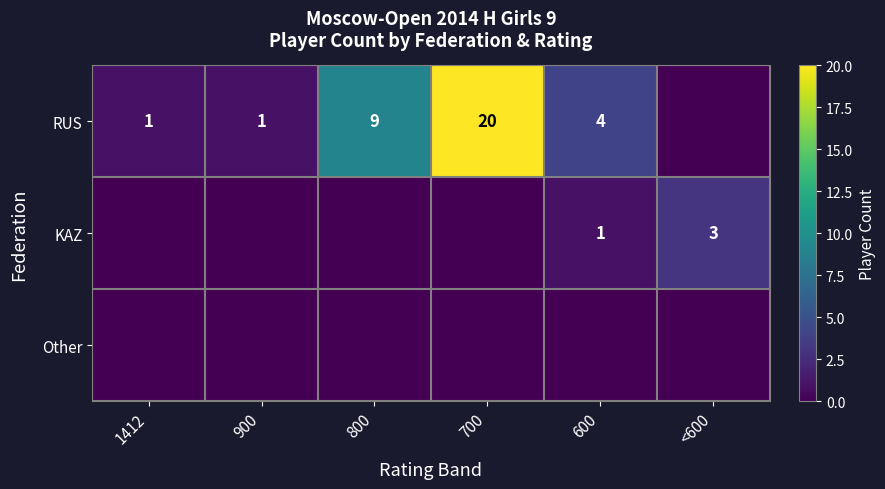

The KAZ series shows 4 at <600. True or false?

False